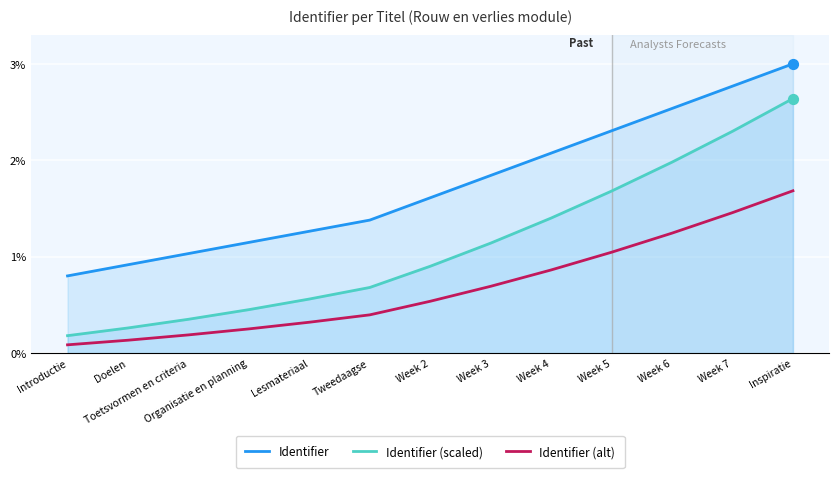

At how many categories does at least one series exceed 2?

5